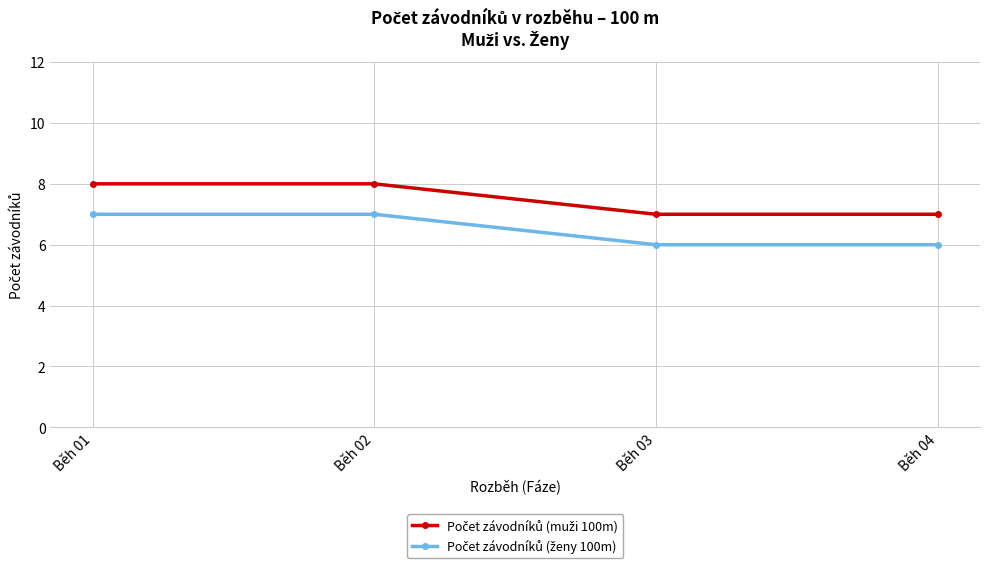

What is the total value across all series at Běh 01?

15